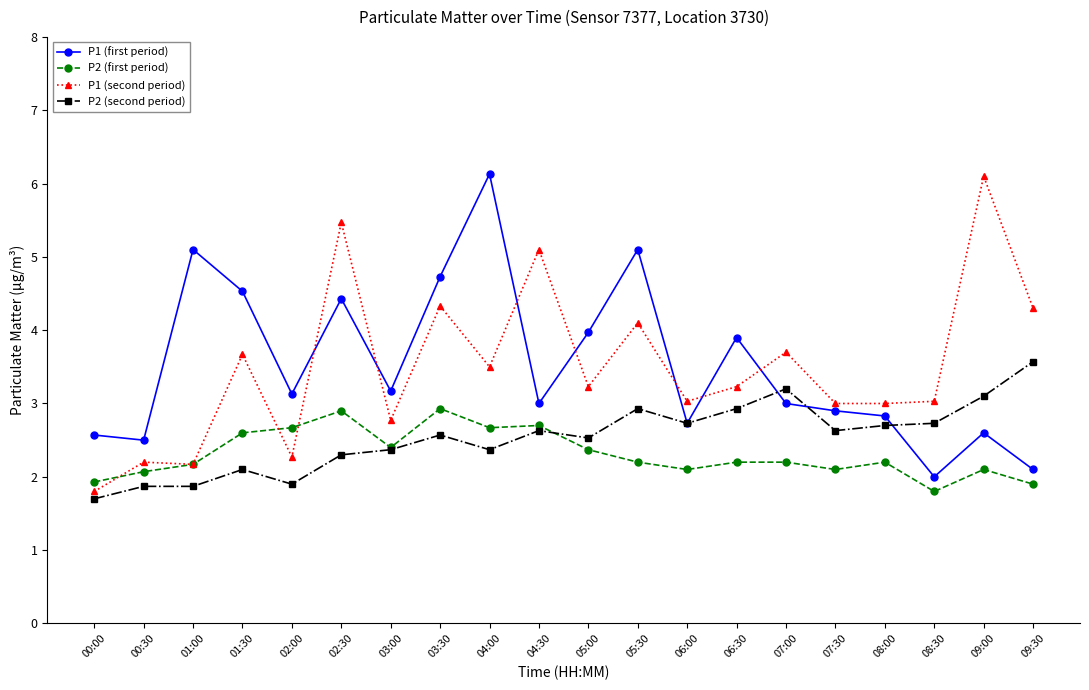

Between 00:00 and 08:30, which series saw the biggest shift?

P1 (second period)